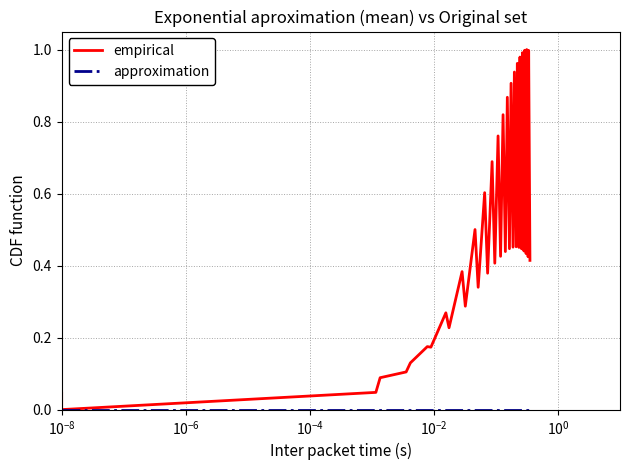

True or false: empirical and approximation intersect in this chart.

False